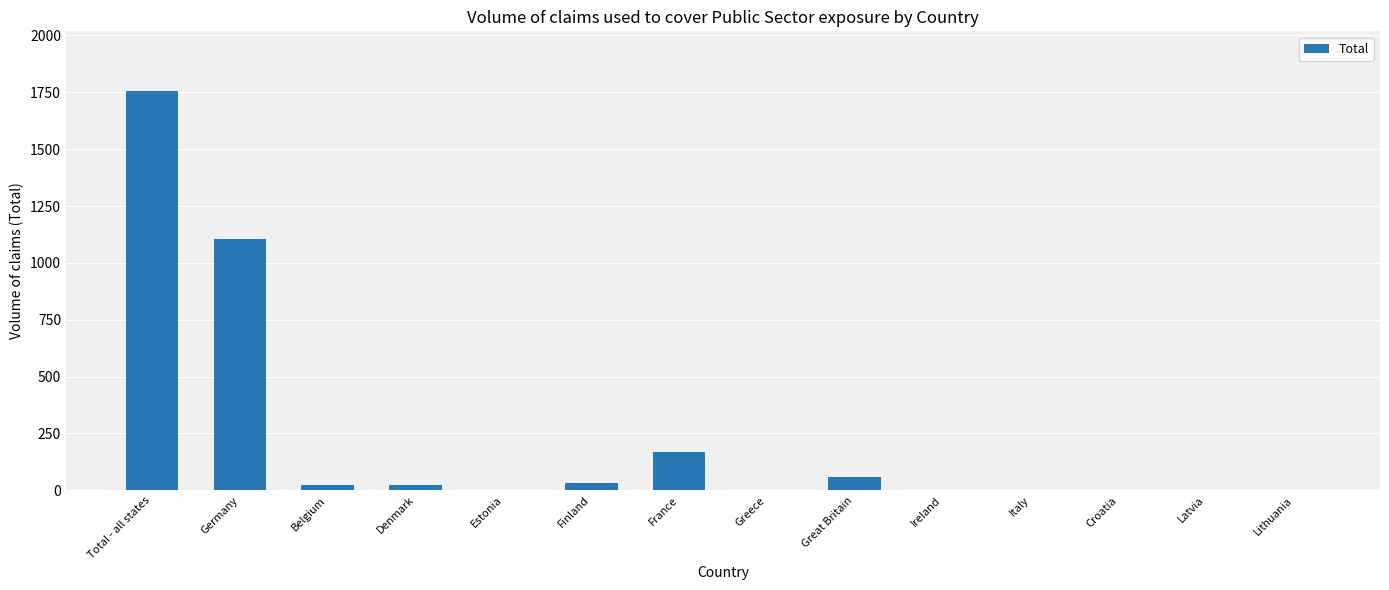

What is the greatest value displayed?

1755.0